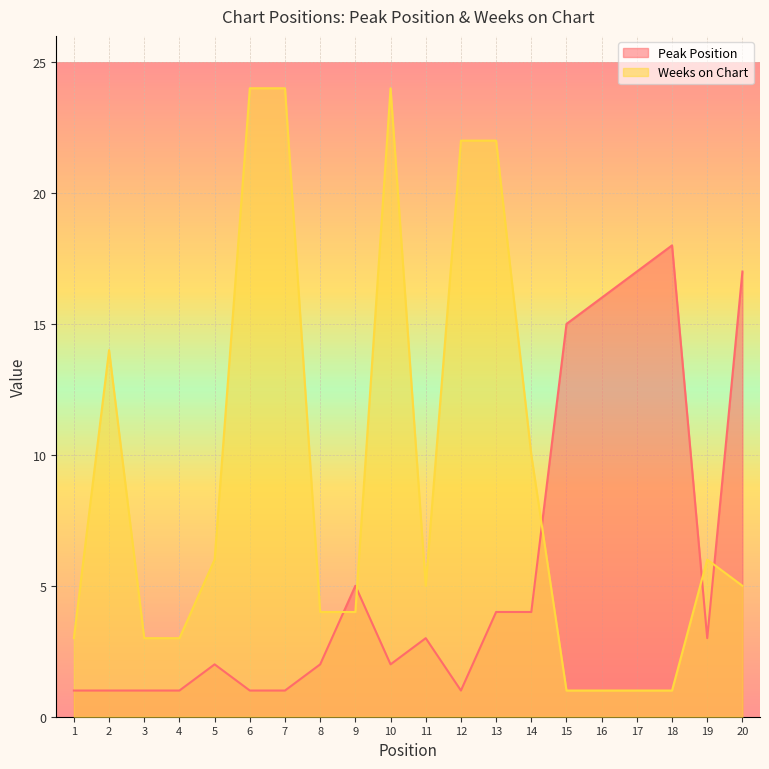

What is the sum of the Weeks on Chart values at 13 and 16?

23